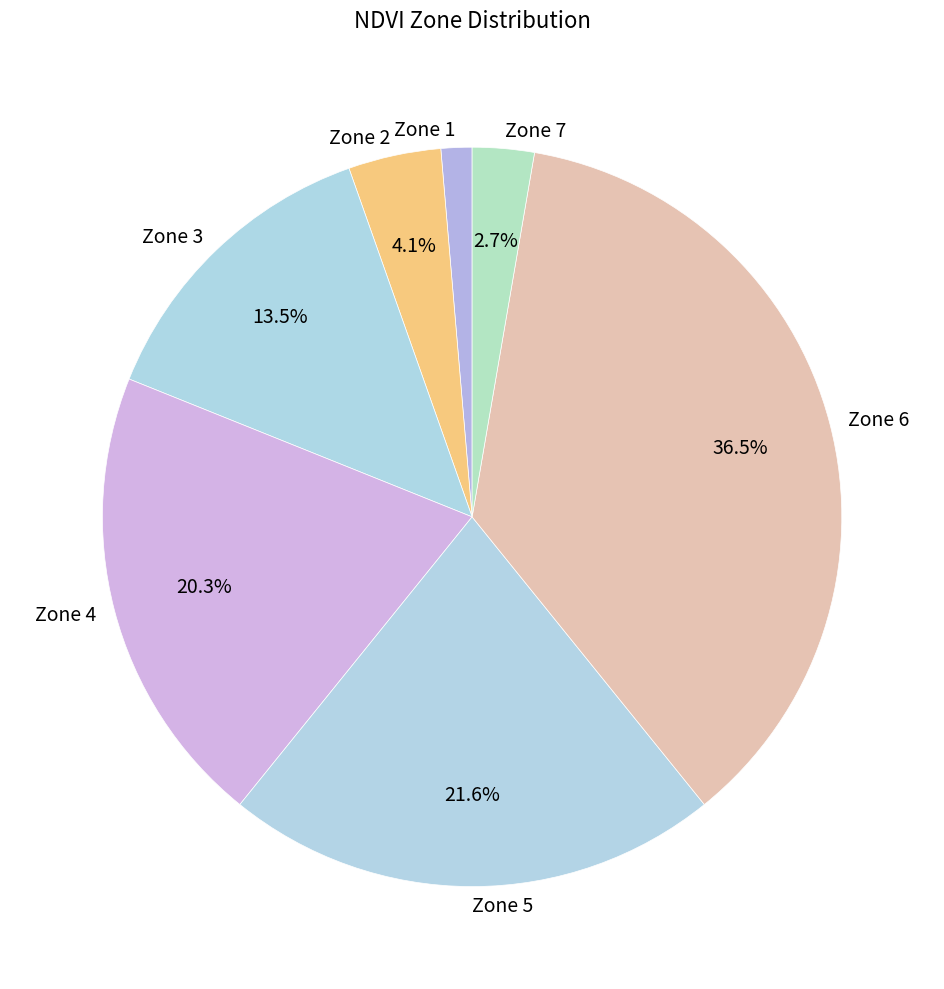

Rank the categories by value from lowest to highest.

Zone 1, Zone 7, Zone 2, Zone 3, Zone 4, Zone 5, Zone 6